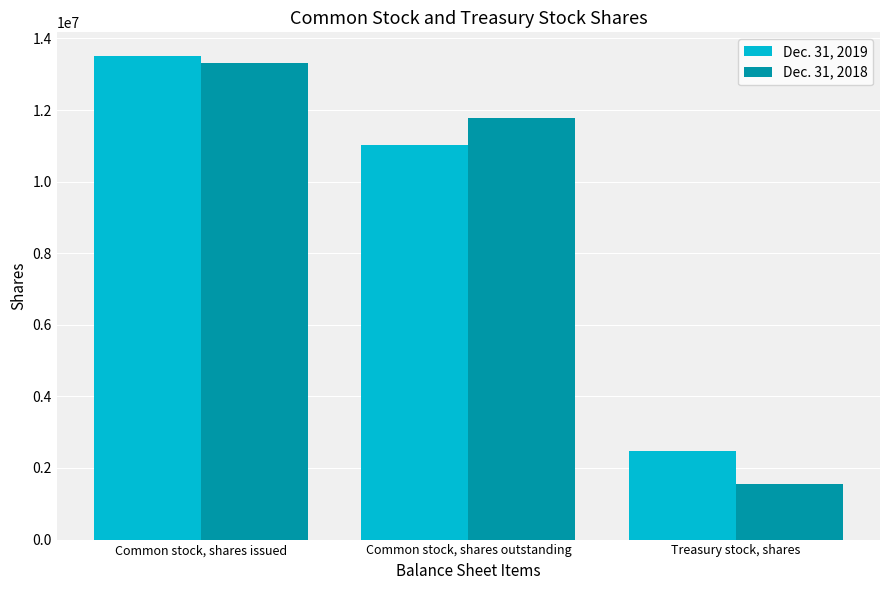

How many data points does each series have?

3